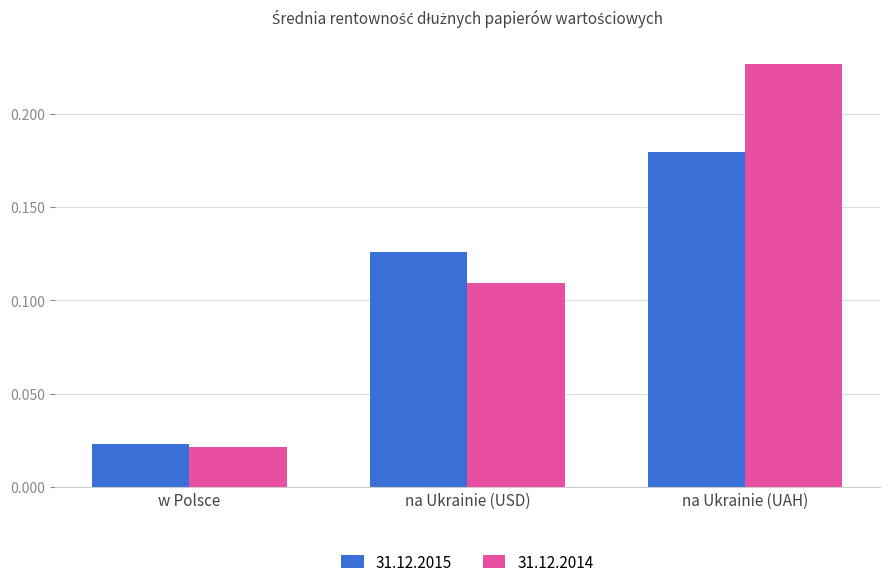

The value of 31.12.2015 at na Ukrainie (USD) is 0.2. True or false?

False